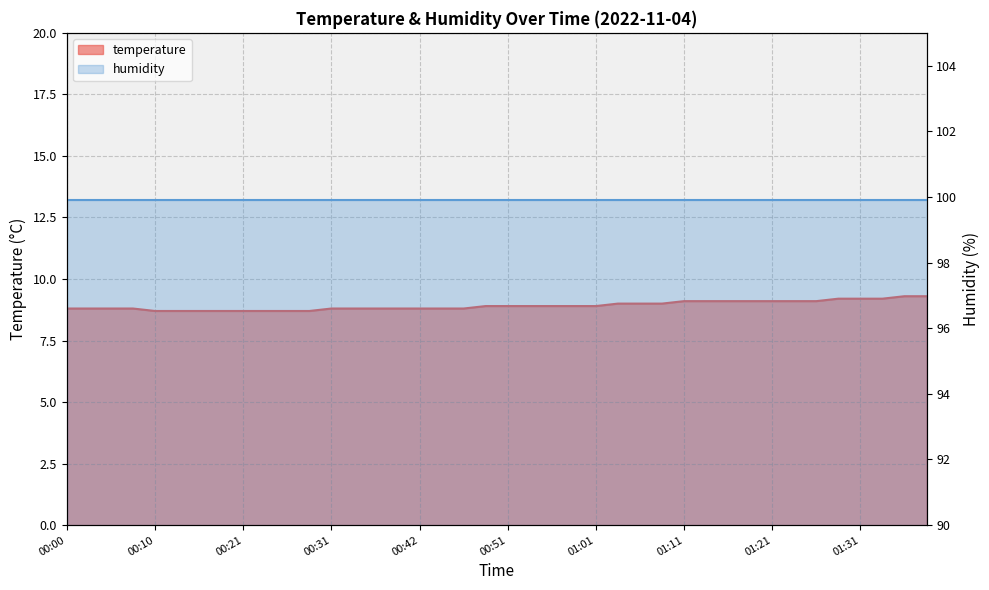

Reading right to left, transcribe all the data shown in this chart.

01:38=9.3	01:35=9.3	01:33=9.2	01:31=9.2	01:28=9.2	01:26=9.1	01:23=9.1	01:21=9.1	01:18=9.1	01:16=9.1	01:13=9.1	01:11=9.1	01:08=9.0	01:06=9.0	01:03=9.0	01:01=8.9	00:59=8.9	00:56=8.9	00:54=8.9	00:51=8.9	00:49=8.9	00:46=8.8	00:44=8.8	00:42=8.8	00:39=8.8	00:37=8.8	00:34=8.8	00:31=8.8	00:29=8.7	00:26=8.7	00:24=8.7	00:21=8.7	00:18=8.7	00:16=8.7	00:13=8.7	00:10=8.7	00:08=8.8	00:05=8.8	00:03=8.8	00:00=8.8